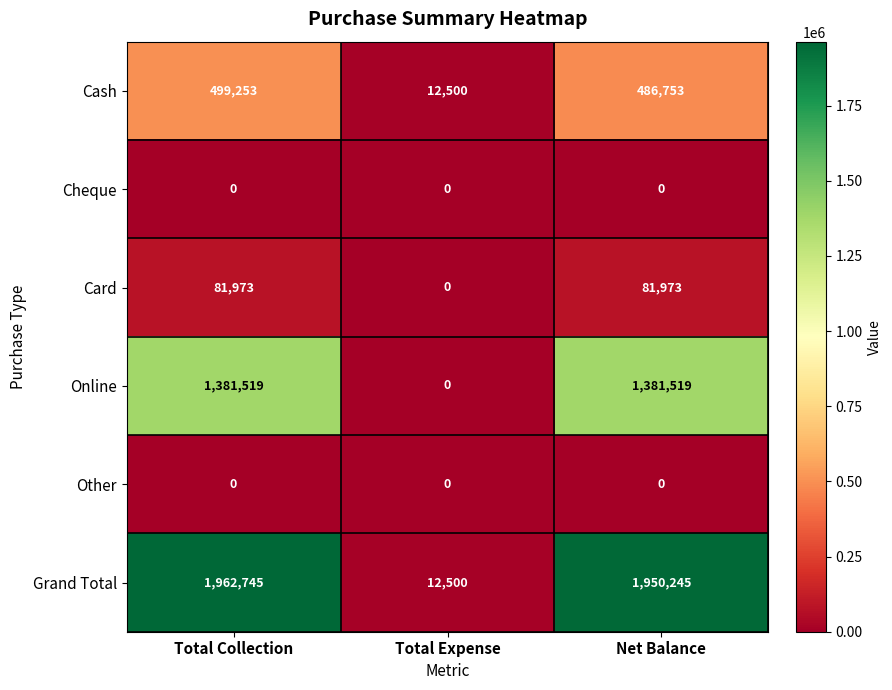

Reading left to right, list all the values displayed in this chart.

Cash: 499253	12500	486753
Cheque: 0	0	0
Card: 81973	0	81973
Online: 1381519	0	1381519
Other: 0	0	0
Grand Total: 1962745	12500	1950245